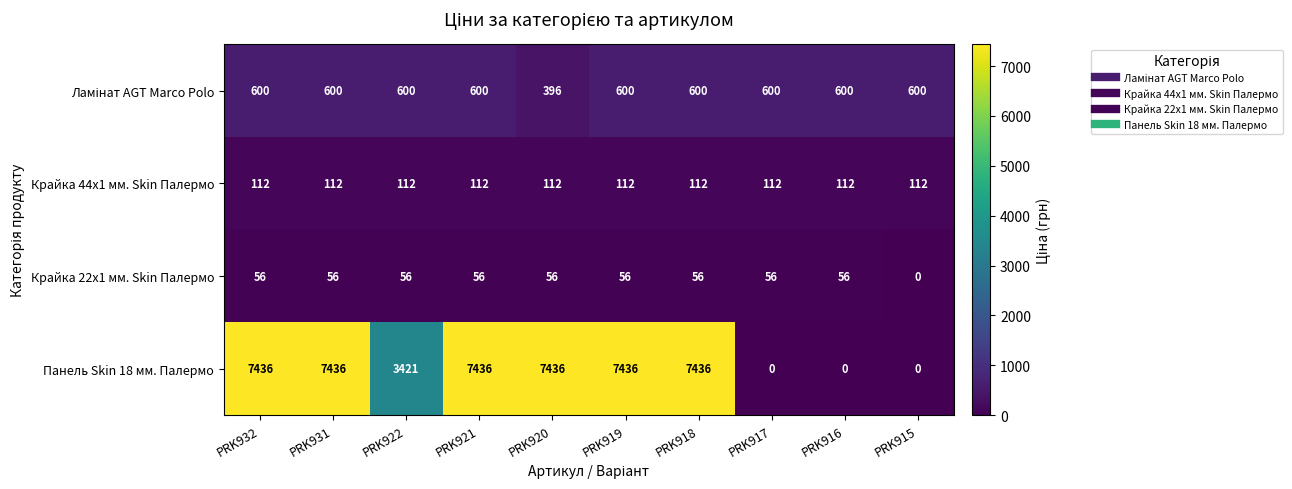

Which series changed the most between PRK922 and PRK919?

Панель Skin 18 мм. Палермо